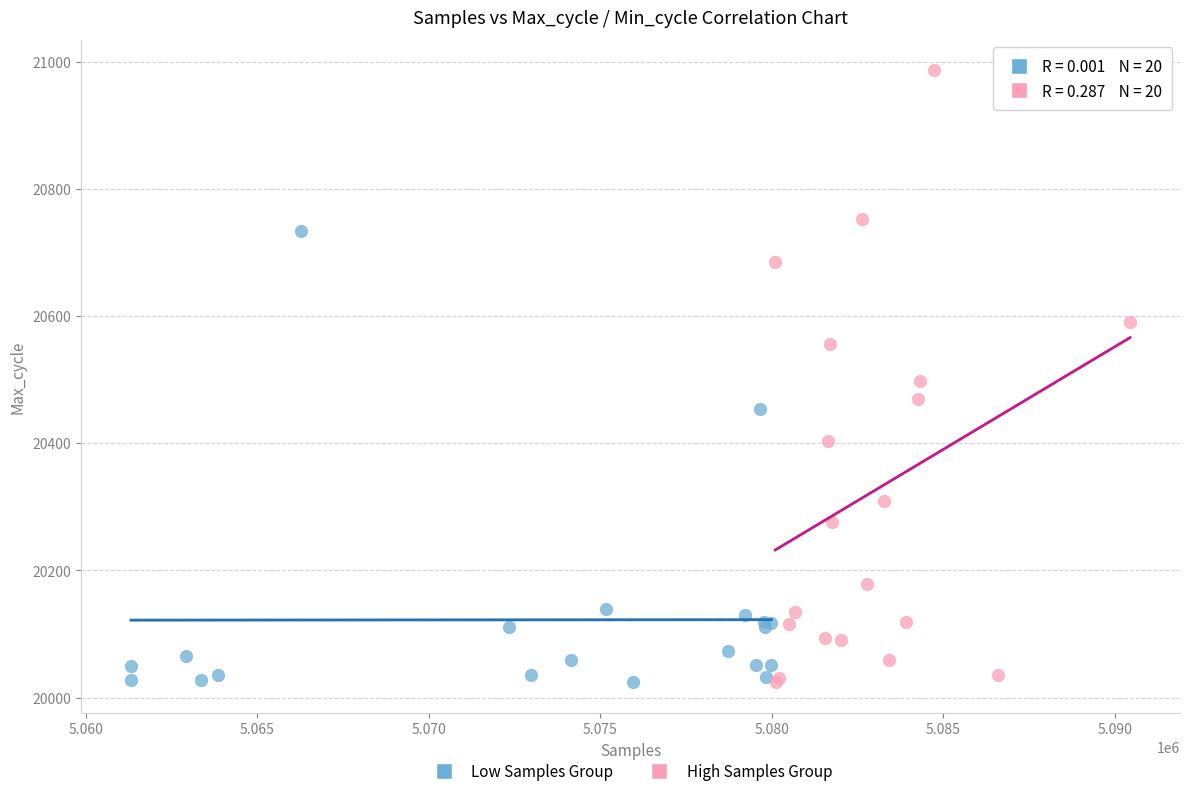

Which series contains the highest Y value?

High Samples Group